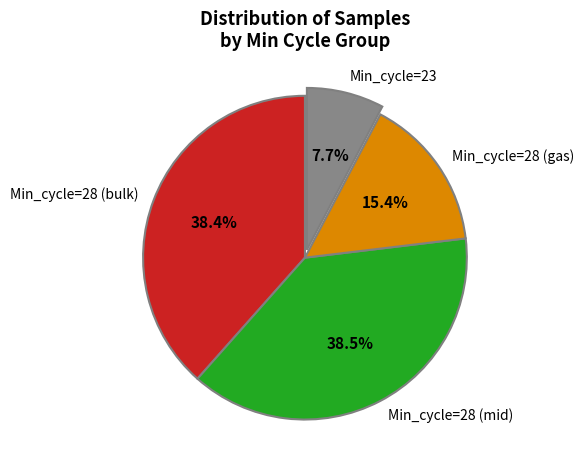

Which slice is the smallest?

Min_cycle=23